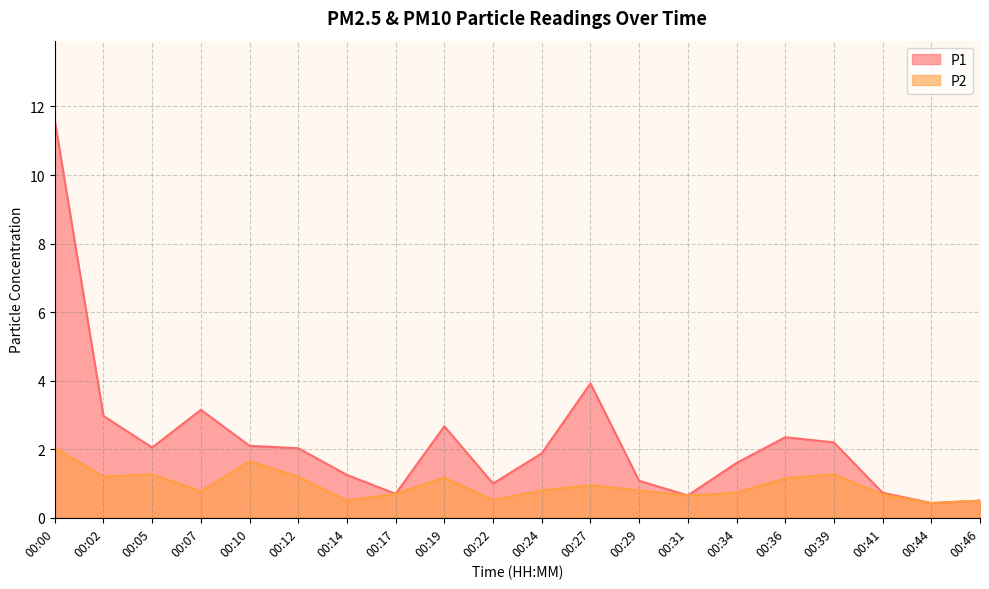

Reading left to right, what are all the values shown in this chart?

P1: 00:00=11.6	00:02=3.0	00:05=2.0	00:07=3.1	00:10=2.1	00:12=2.0	00:14=1.2	00:17=0.7	00:19=2.7	00:22=1.0	00:24=1.9	00:27=3.9	00:29=1.1	00:31=0.7	00:34=1.6	00:36=2.4	00:39=2.2	00:41=0.7	00:44=0.4	00:46=0.5
P2: 00:00=2.0	00:02=1.2	00:05=1.3	00:07=0.8	00:10=1.6	00:12=1.2	00:14=0.5	00:17=0.7	00:19=1.2	00:22=0.5	00:24=0.8	00:27=0.9	00:29=0.8	00:31=0.7	00:34=0.7	00:36=1.1	00:39=1.3	00:41=0.7	00:44=0.4	00:46=0.5